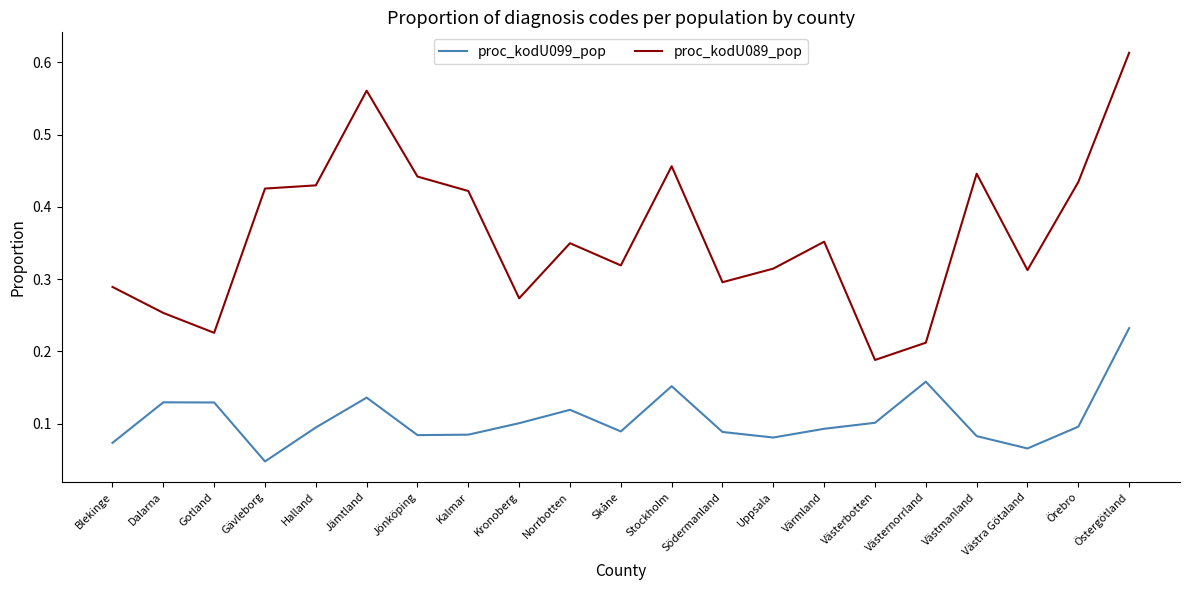

At Jämtland, list the series in order from largest to smallest.

proc_kodU089_pop, proc_kodU099_pop